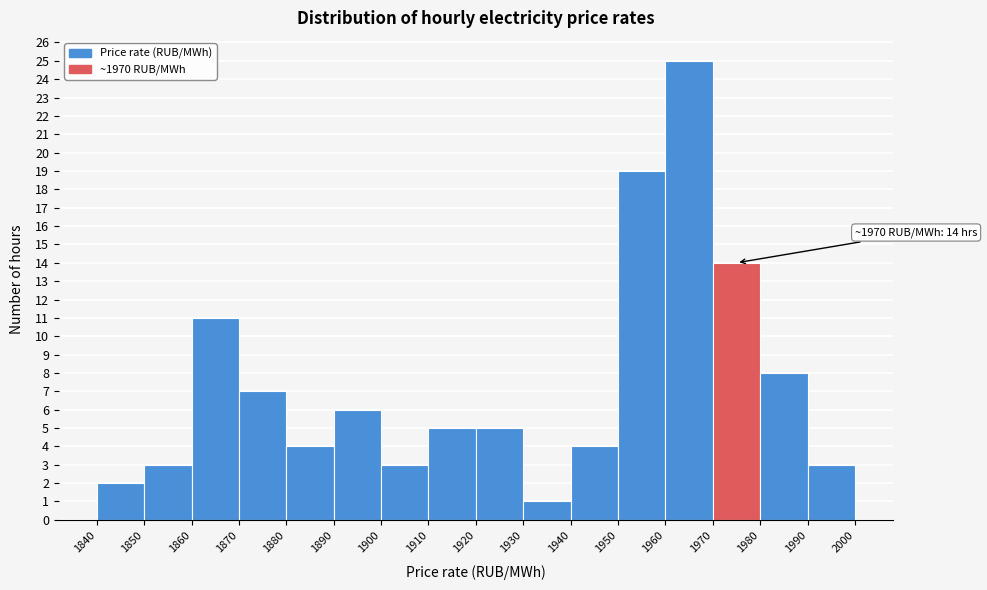

Which range on the x-axis has the tallest bar?

1960 to 1970